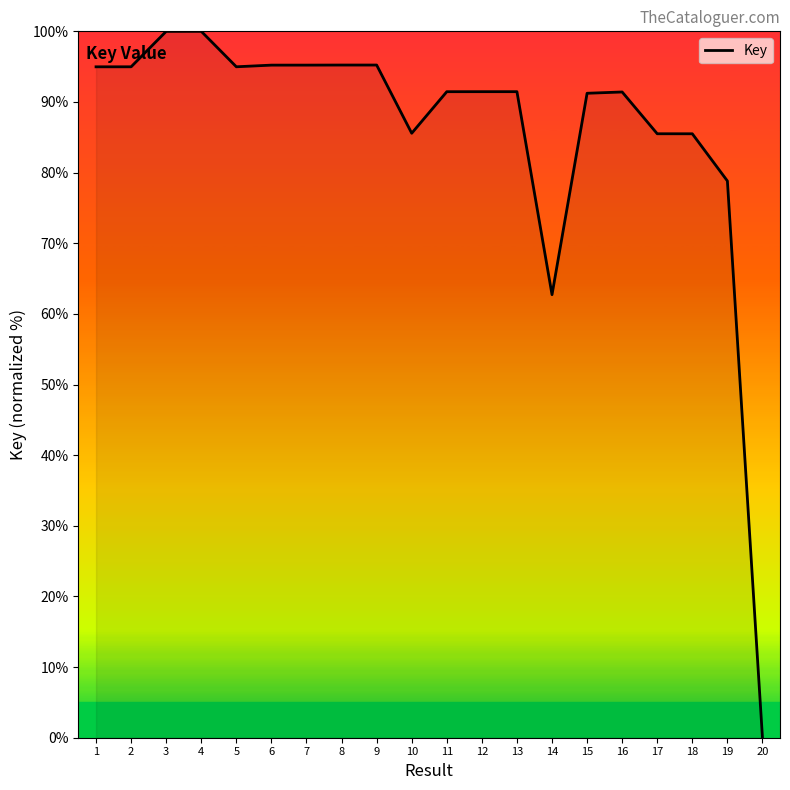

What is the sum of all values?

1721.0